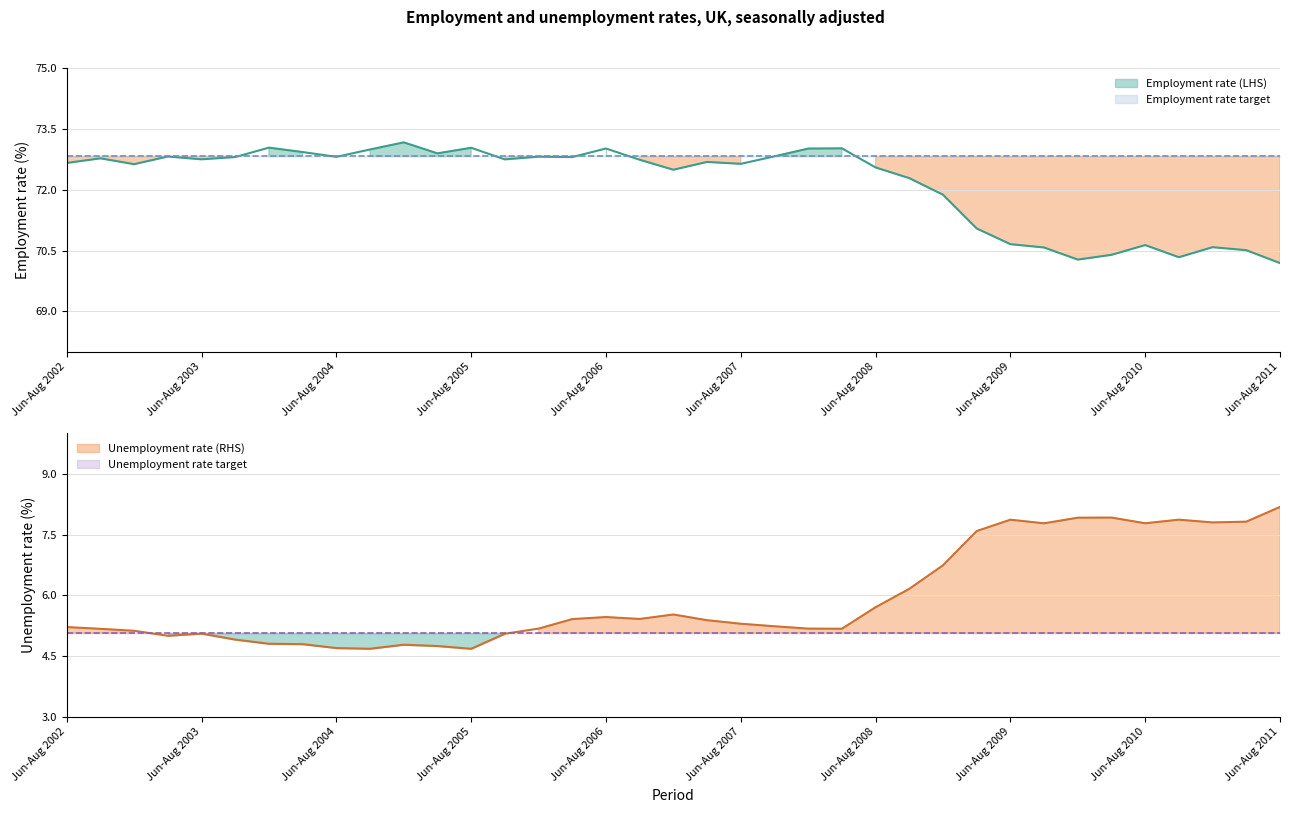

How many categories are shown in the chart?

37